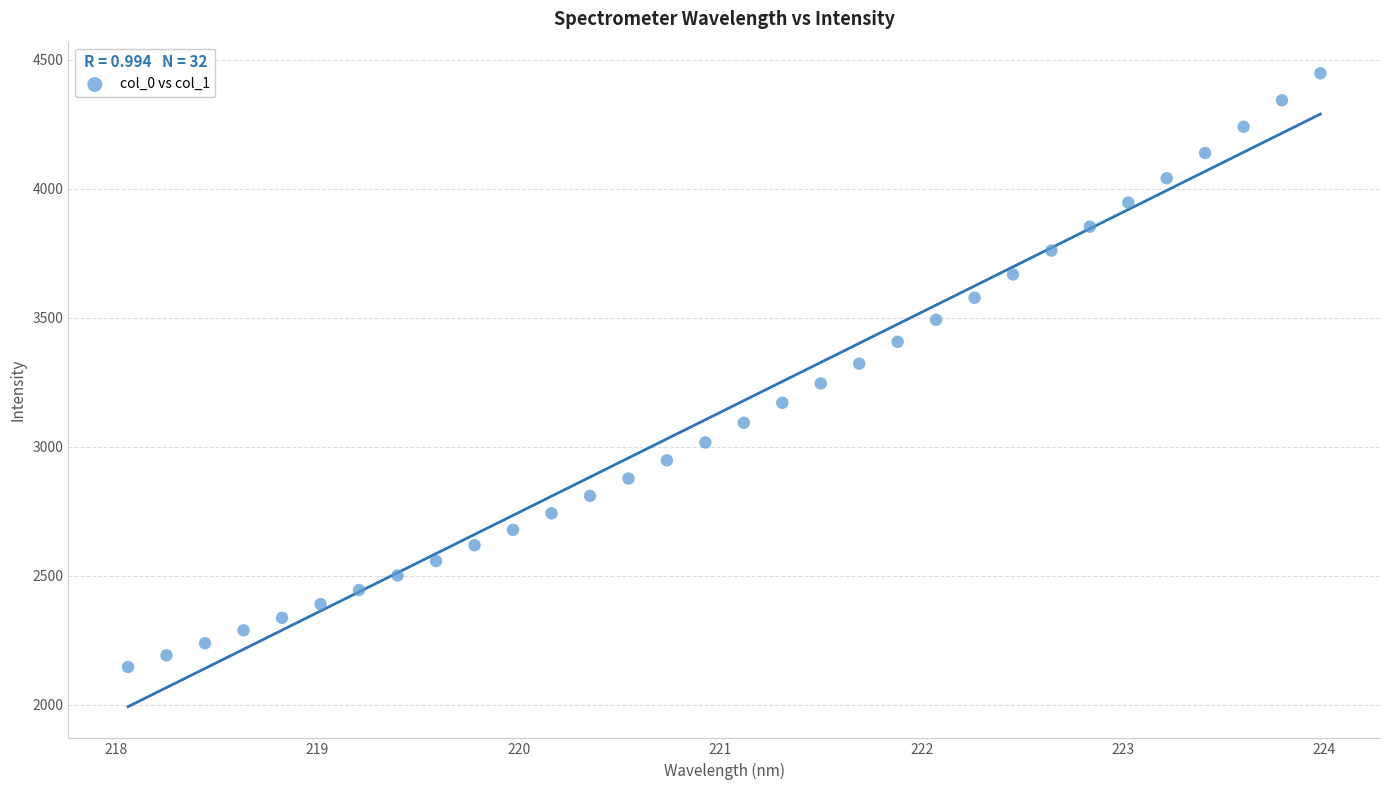

What is the range of Y values (max minus min)?

2300.7